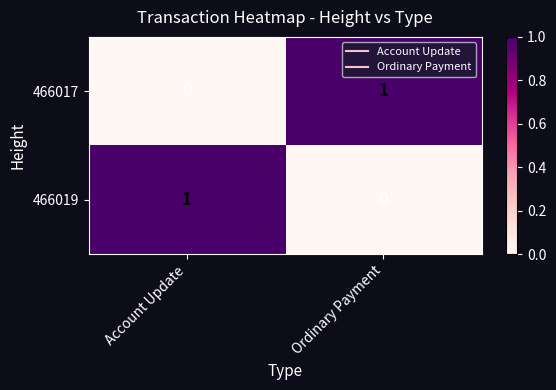

How many distinct data groups are displayed?

2